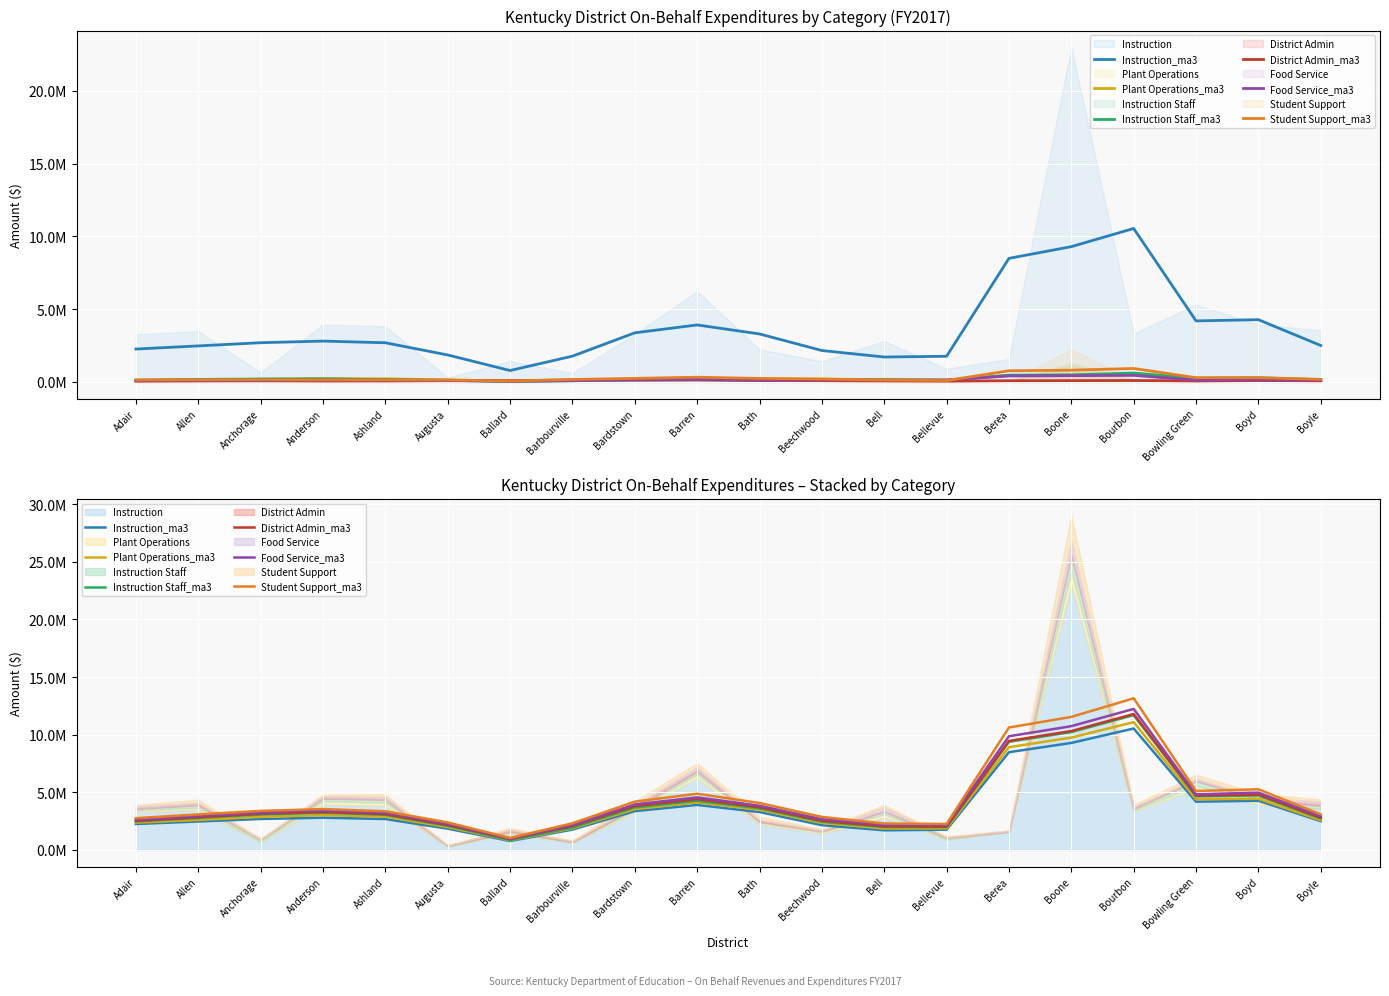

Reading left to right, extract all data points from this chart.

Instruction_ma3: Adair=2255312.7	Allen=2471053.3	Anchorage=2691244.0	Anderson=2801360.0	Ashland=2687475.7	Augusta=1848507.7	Ballard=780023.7	Barbourville=1767235.7	Bardstown=3370730.7	Barren=3910747.3	Bath=3293169.0	Beechwood=2153453.7	Bell=1707245.3	Bellevue=1759830.0	Berea=8485627.3	Boone=9289723.3	Bourbon=10538560.7	Bowling Green=4189545.3	Boyd=4273046.0	Boyle=2500134.0
Plant Operations_ma3: Adair=2370232.3	Allen=2606926.0	Anchorage=2873349.3	Anderson=3023161.0	Ashland=2896632.3	Augusta=1985016.3	Ballard=836350.7	Barbourville=1866297.7	Bardstown=3547679.0	Barren=4121687.7	Bath=3493553.3	Beechwood=2347288.3	Bell=1862196.3	Bellevue=1874293.3	Berea=8919880.0	Boone=9752852.7	Bourbon=11092243.7	Bowling Green=4399875.7	Boyd=4441679.3	Boyle=2578213.7
Instruction Staff_ma3: Adair=2482742.7	Allen=2776868.3	Anchorage=3070919.0	Anderson=3232378.3	Ashland=3049317.7	Augusta=2091574.0	Ballard=864969.0	Barbourville=1944445.0	Bardstown=3684763.7	Barren=4267673.7	Bath=3613120.3	Beechwood=2455231.3	Bell=1991711.3	Bellevue=1983628.0	Berea=9385137.7	Boone=10234123.7	Bourbon=11700161.7	Bowling Green=4651777.3	Boyd=4724775.7	Boyle=2730833.3
District Admin_ma3: Adair=2529334.0	Allen=2838265.3	Anchorage=3142296.7	Anderson=3289992.0	Ashland=3110840.3	Augusta=2170234.3	Ballard=946659.0	Barbourville=2073637.7	Bardstown=3809980.7	Barren=4410100.0	Bath=3708403.0	Beechwood=2536130.3	Bell=2052739.3	Bellevue=2031557.0	Berea=9463376.7	Boone=10317768.3	Bourbon=11794608.3	Bowling Green=4711960.7	Boyd=4815044.0	Boyle=2804325.0
Food Service_ma3: Adair=2626571.3	Allen=2944796.7	Anchorage=3242602.0	Anderson=3412355.0	Ashland=3223909.3	Augusta=2260801.0	Ballard=985943.3	Barbourville=2153031.0	Bardstown=3952316.0	Barren=4564537.0	Bath=3839520.0	Beechwood=2676770.3	Bell=2176406.0	Bellevue=2165510.0	Berea=9868458.3	Boone=10744357.3	Bourbon=12241285.3	Bowling Green=4831291.7	Boyd=4977297.7	Boyle=2919415.3
Student Support_ma3: Adair=2758742.7	Allen=3088590.7	Anchorage=3391845.0	Anderson=3549945.0	Ashland=3359036.7	Augusta=2389182.7	Ballard=1046928.7	Barbourville=2316181.7	Bardstown=4193508.3	Barren=4884024.3	Bath=4077143.3	Beechwood=2868203.7	Bell=2299000.7	Bellevue=2258643.3	Berea=10631304.7	Boone=11546716.7	Bourbon=13162605.0	Bowling Green=5117707.7	Boyd=5267824.7	Boyle=3090982.0